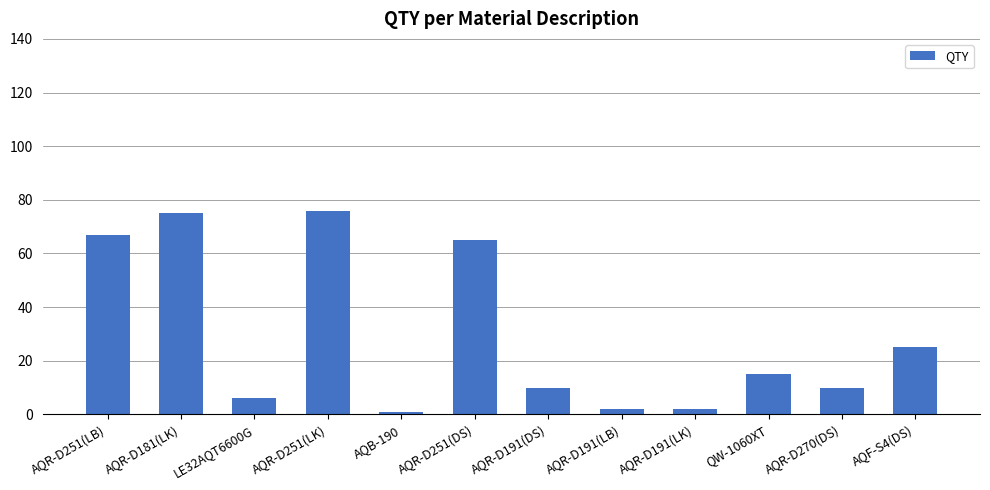

Count the number of categories in the chart.

12